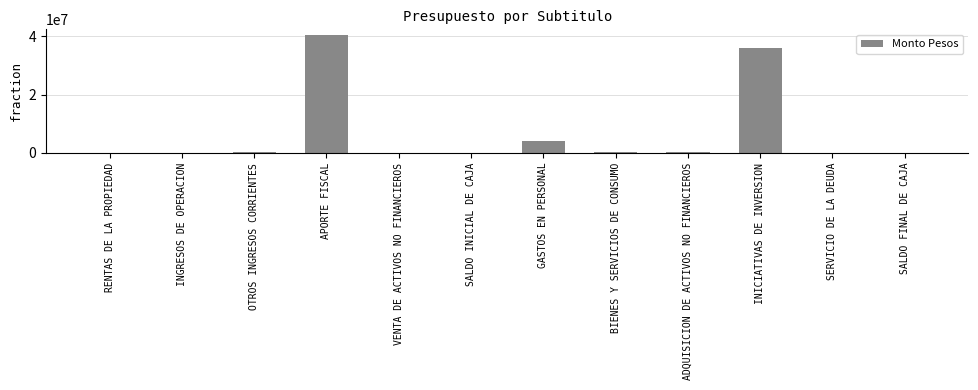

What is the maximum value shown in the chart?

40370792